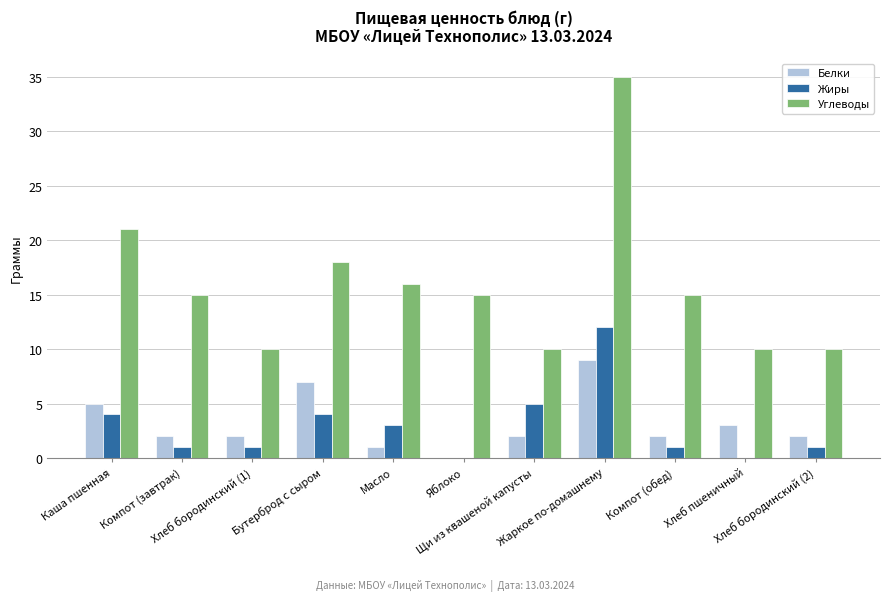

Which series has the largest total across all categories?

Углеводы